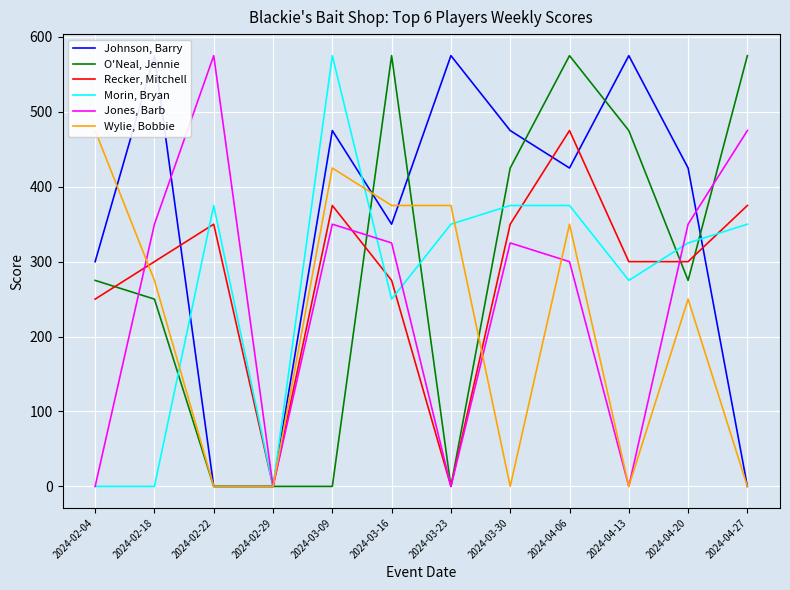

The O'Neal, Jennie series shows 219 at 2024-02-29. True or false?

False